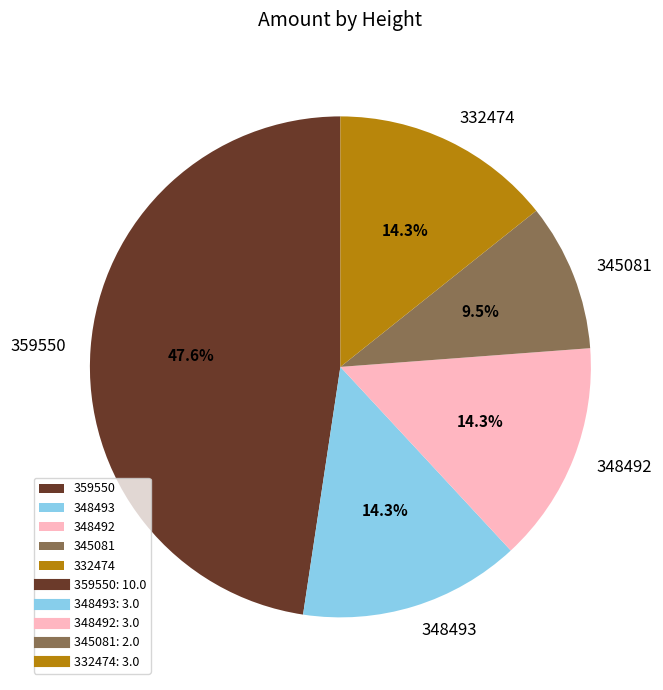

Does any single category account for the majority?

No